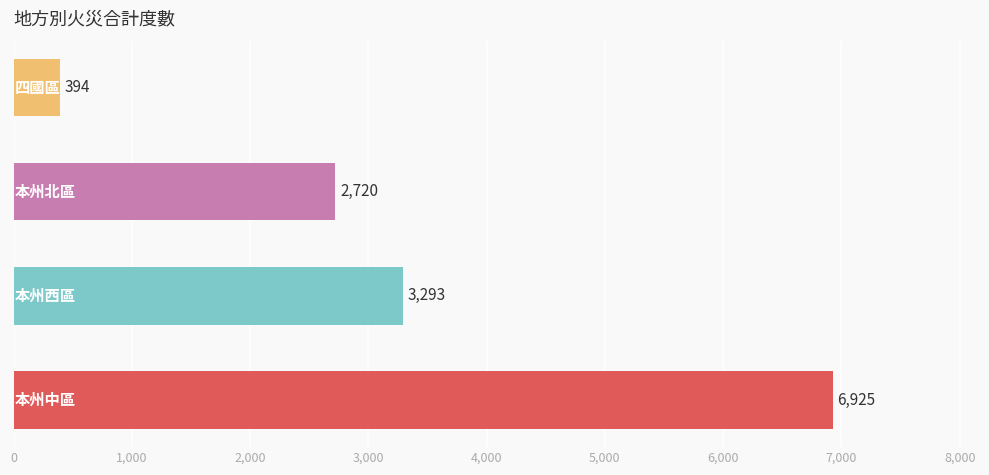

How many series are shown in this chart?

1